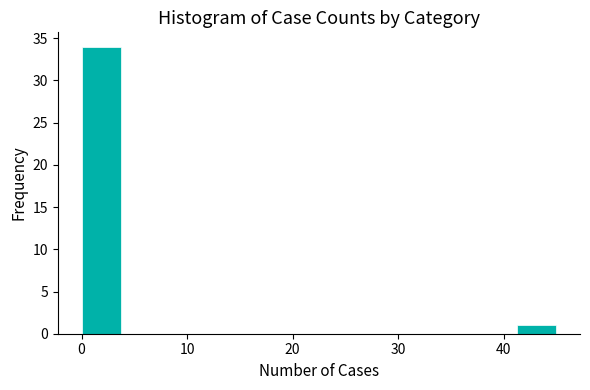

Read against the x-axis, roughly where is the centre of the tallest bar?

2